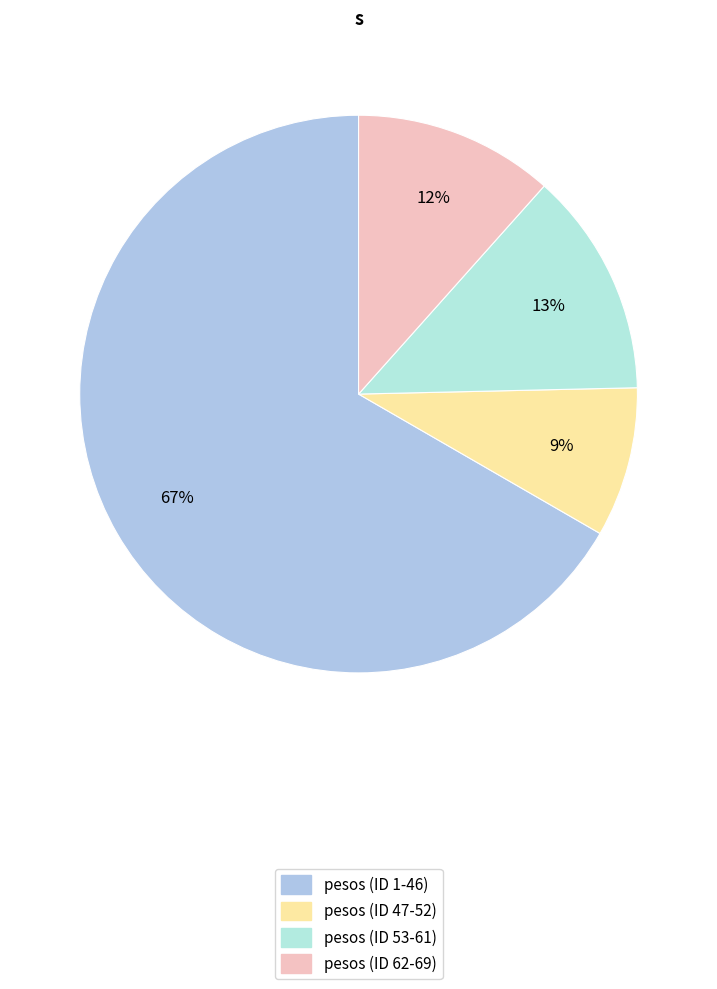

Which category has the biggest portion of the pie?

pesos (ID 1-46)